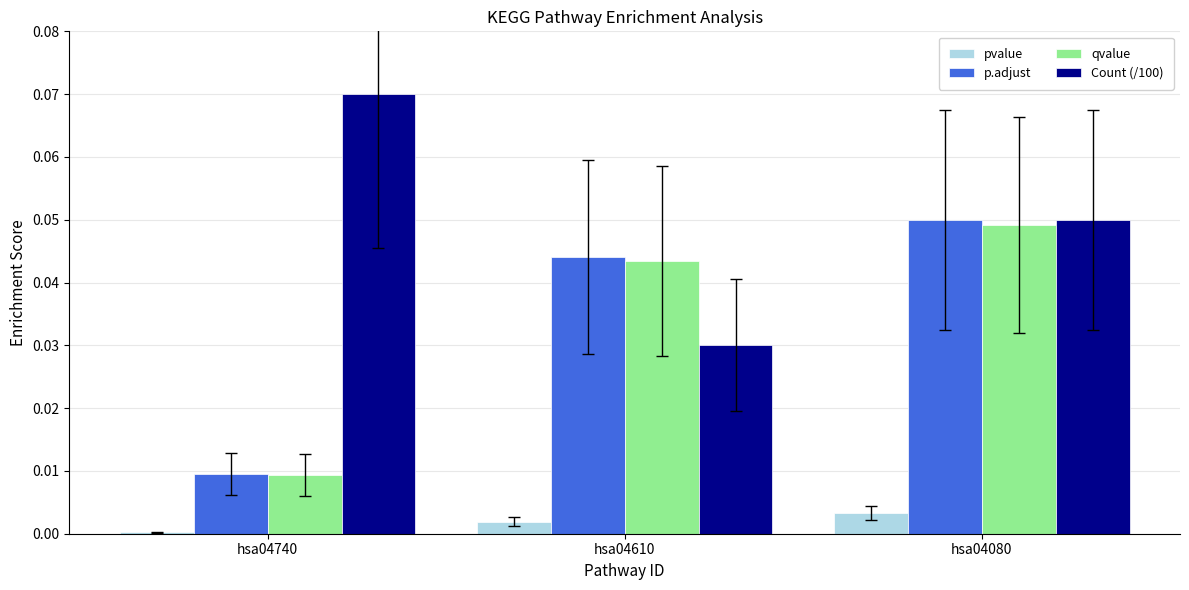

Is the value of pvalue at hsa04740 greater than the value of qvalue at hsa04740?

No